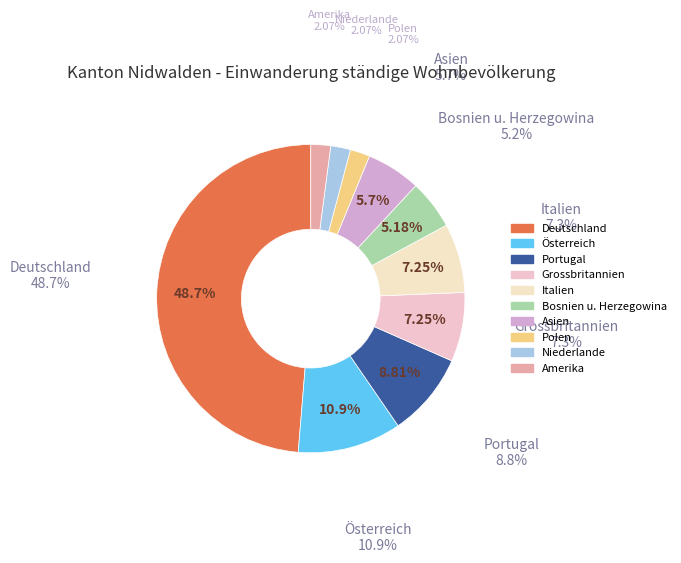

To the nearest percent, what is the difference between the Italien and Amerika slice percentages?

5%